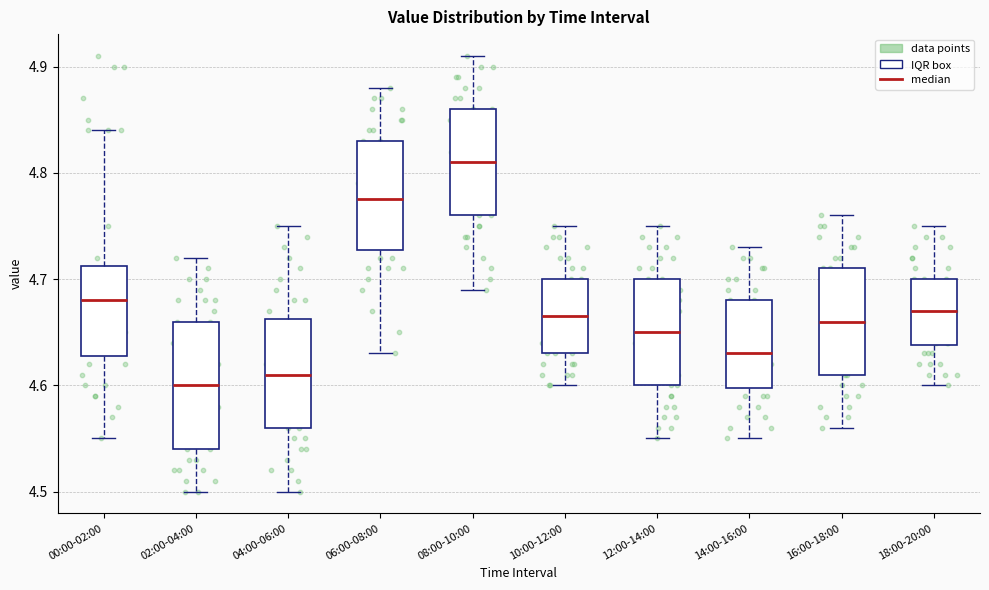

Where does the upper whisker of the box for 02:00-04:00 end on the y-axis? The values are not printed on the chart, so give them approximately, as read against the axis.

4.72